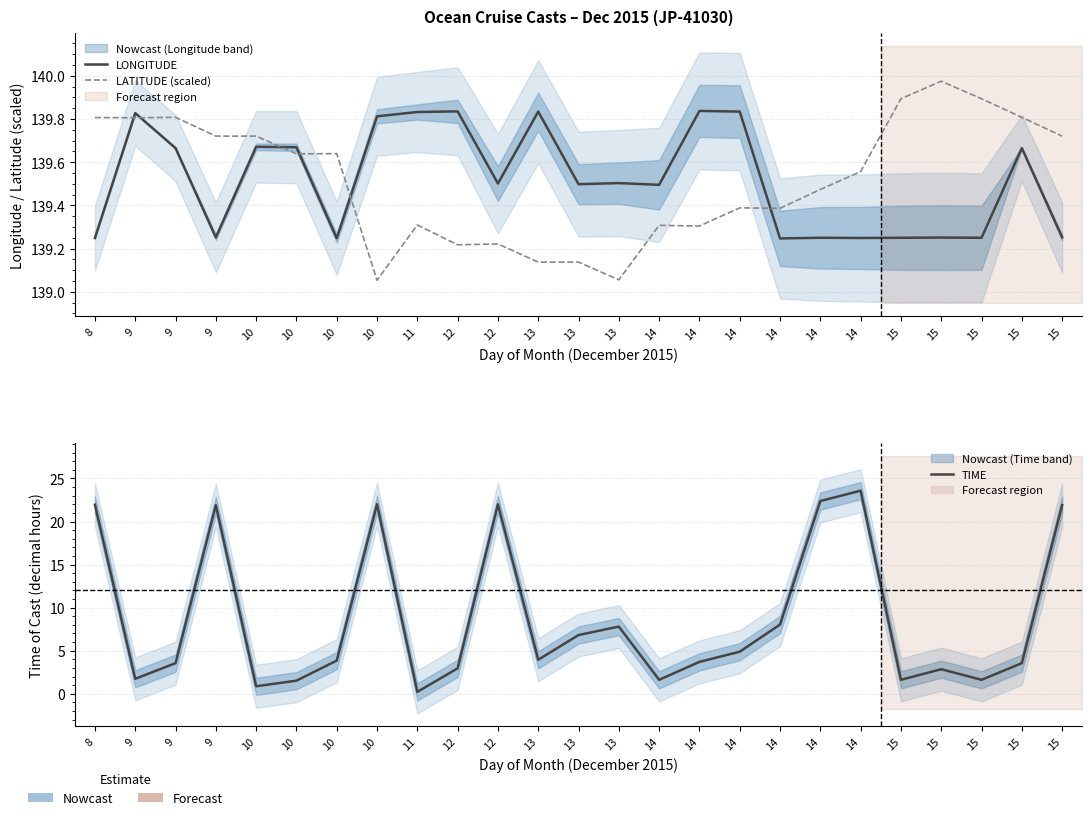

What is the total value across all series at 15?

280.8